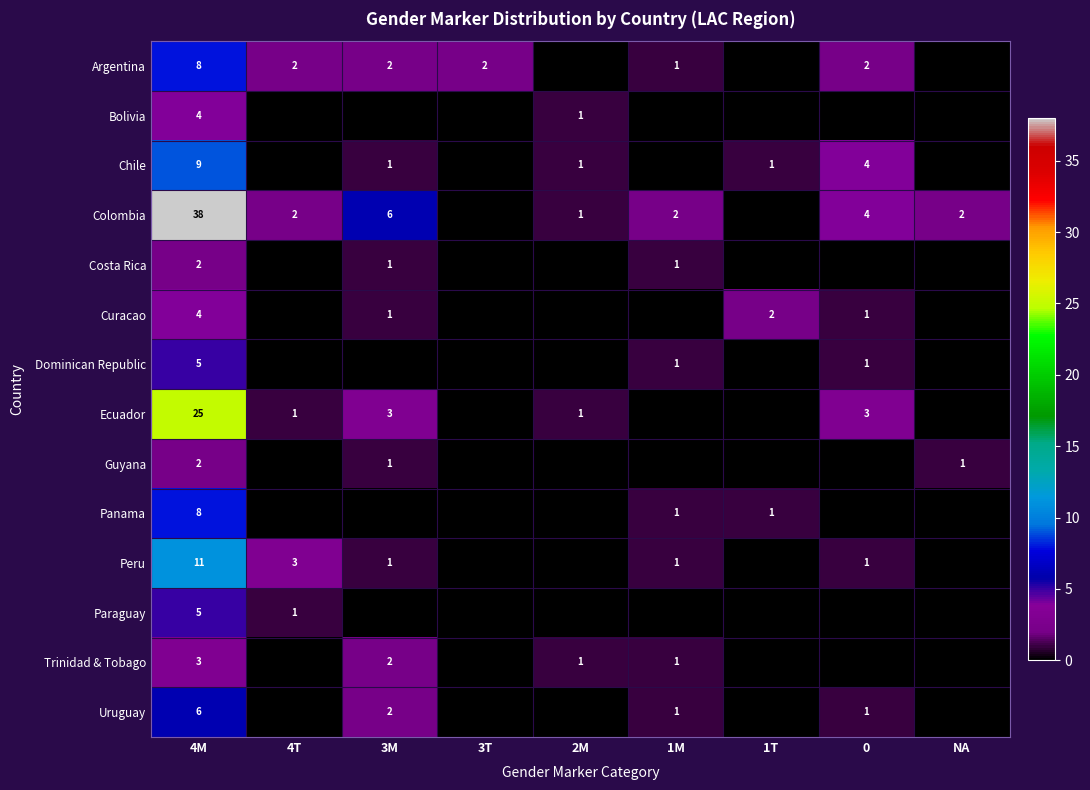

Is the value of Colombia at 4T greater than the value of Curacao at 4M?

No